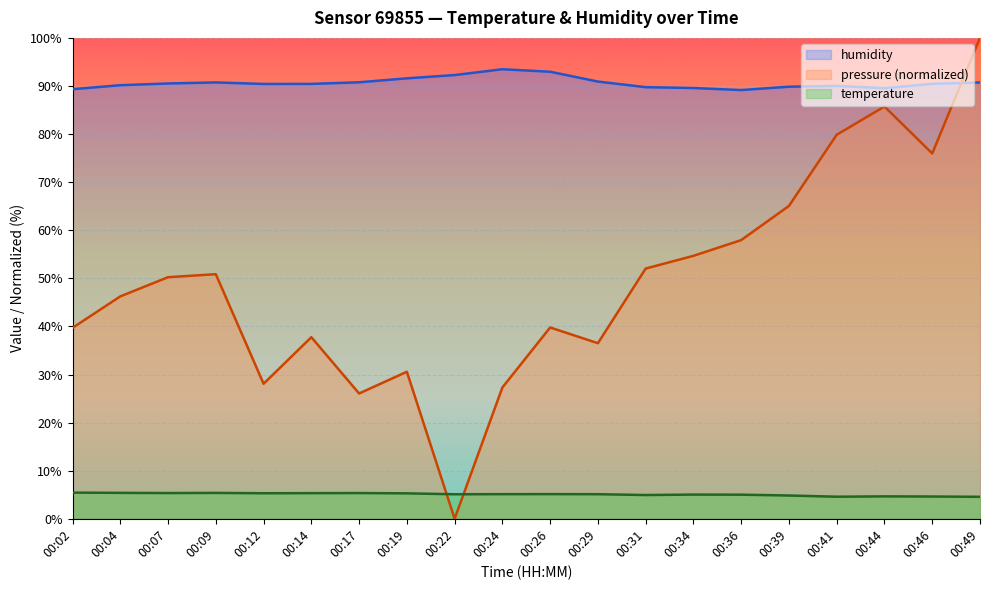

Is it true that temperature equals 4.7 at 00:44?

True